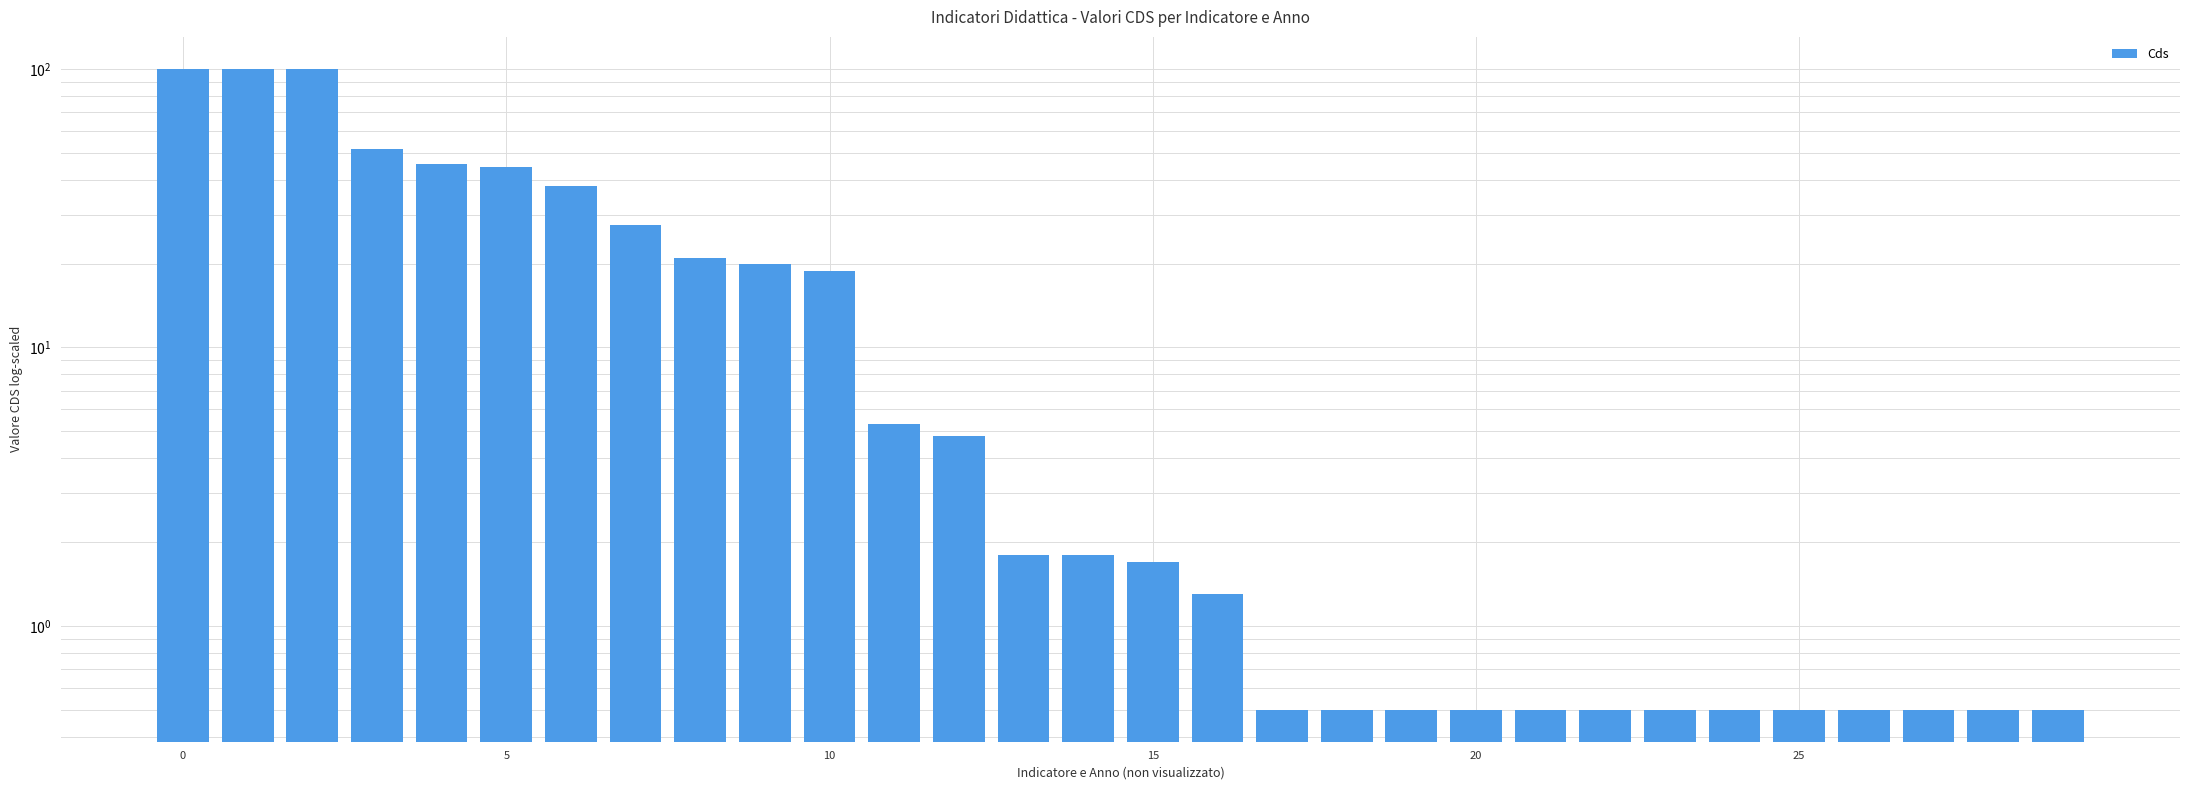

Is it true that the value at 29 is 0.2?

False